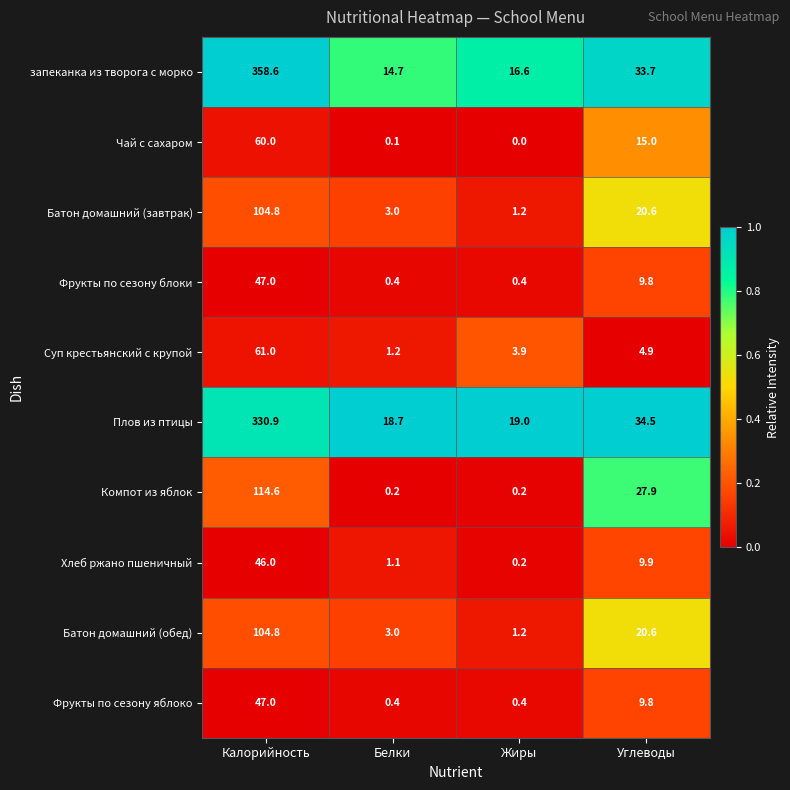

Which category has the highest value across all series?

Калорийность